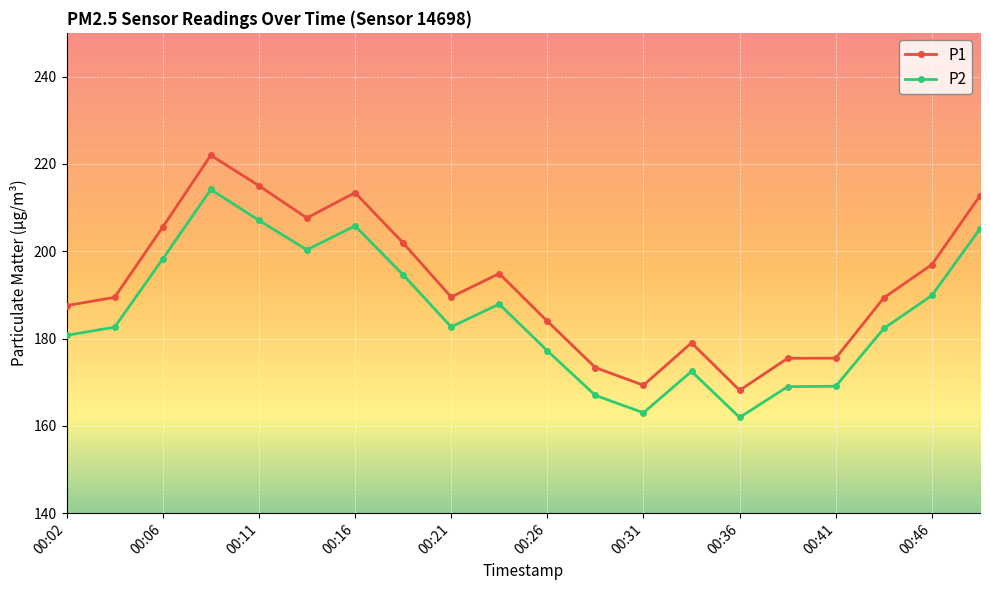

At how many categories does at least one series exceed 165?

20